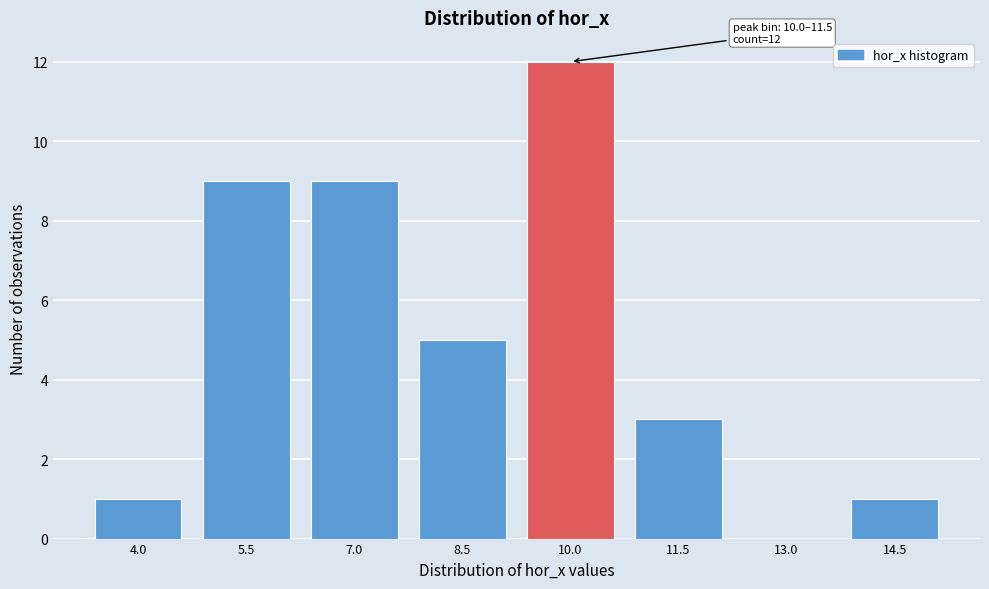

Reading left to right, list all the values displayed in this chart.

4.0=1	5.5=9	7.0=9	8.5=5	10.0=12	11.5=3	13.0=0	14.5=1